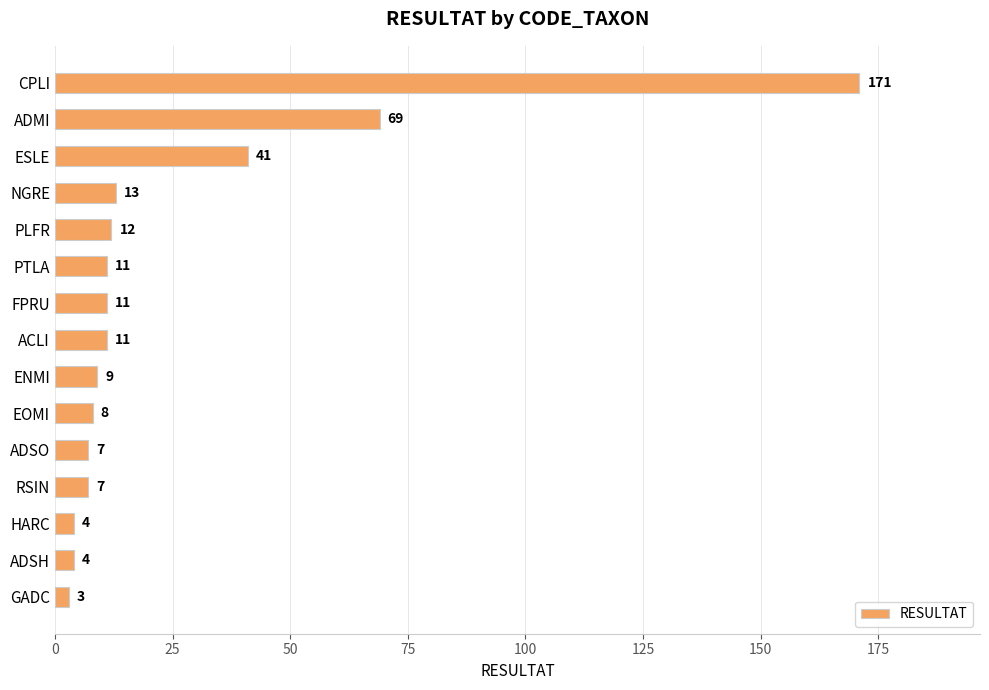

Reading top to bottom, list all the values displayed in this chart.

CPLI=171	ADMI=69	ESLE=41	NGRE=13	PLFR=12	PTLA=11	FPRU=11	ACLI=11	ENMI=9	EOMI=8	ADSO=7	RSIN=7	HARC=4	ADSH=4	GADC=3